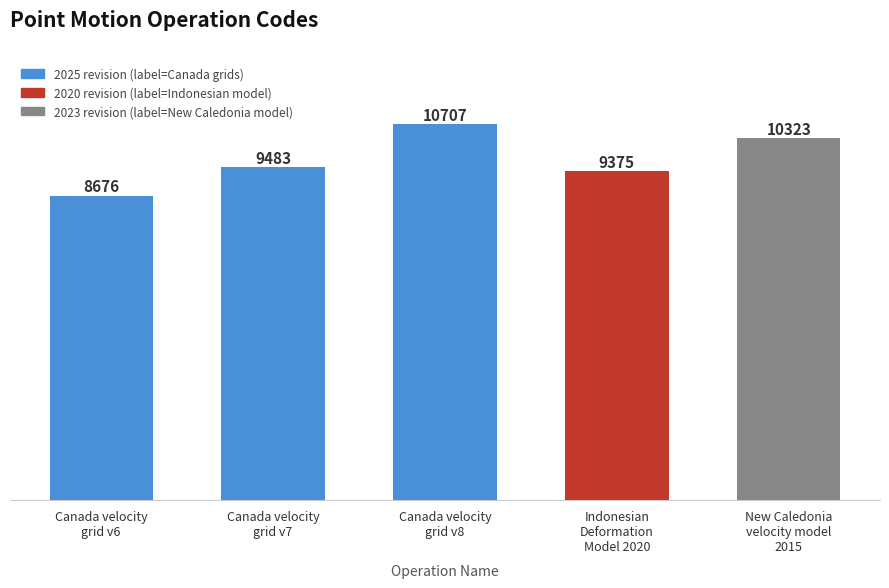

Which has a higher value, Canada velocity
grid v8 or Indonesian
Deformation
Model 2020?

Canada velocity
grid v8